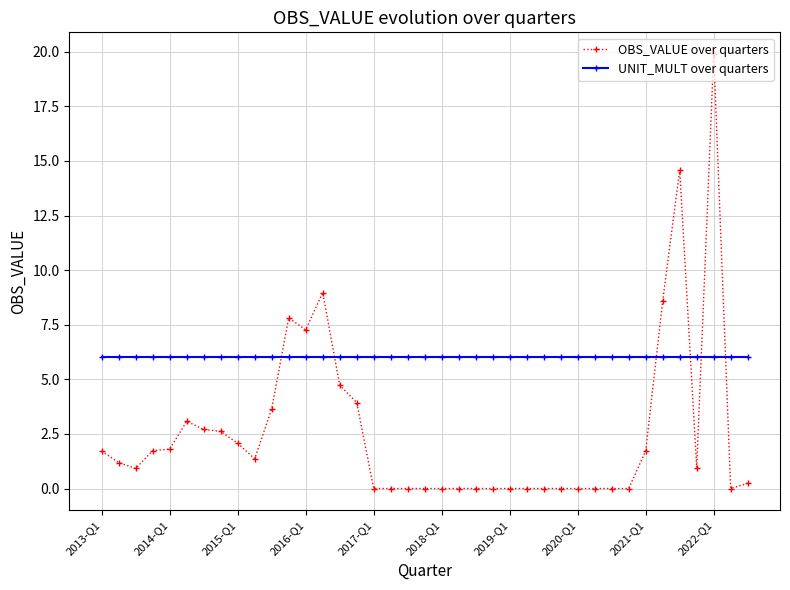

Which series has the largest range (max minus min)?

OBS_VALUE over quarters